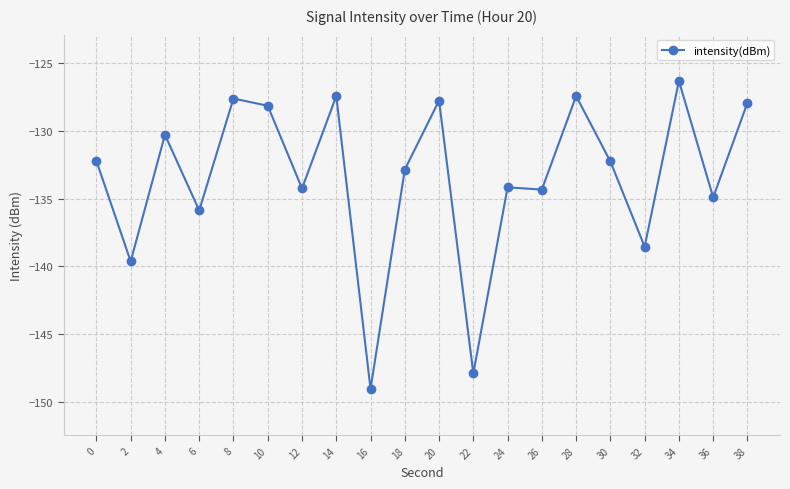

Between 22 and 10, which is larger?

10